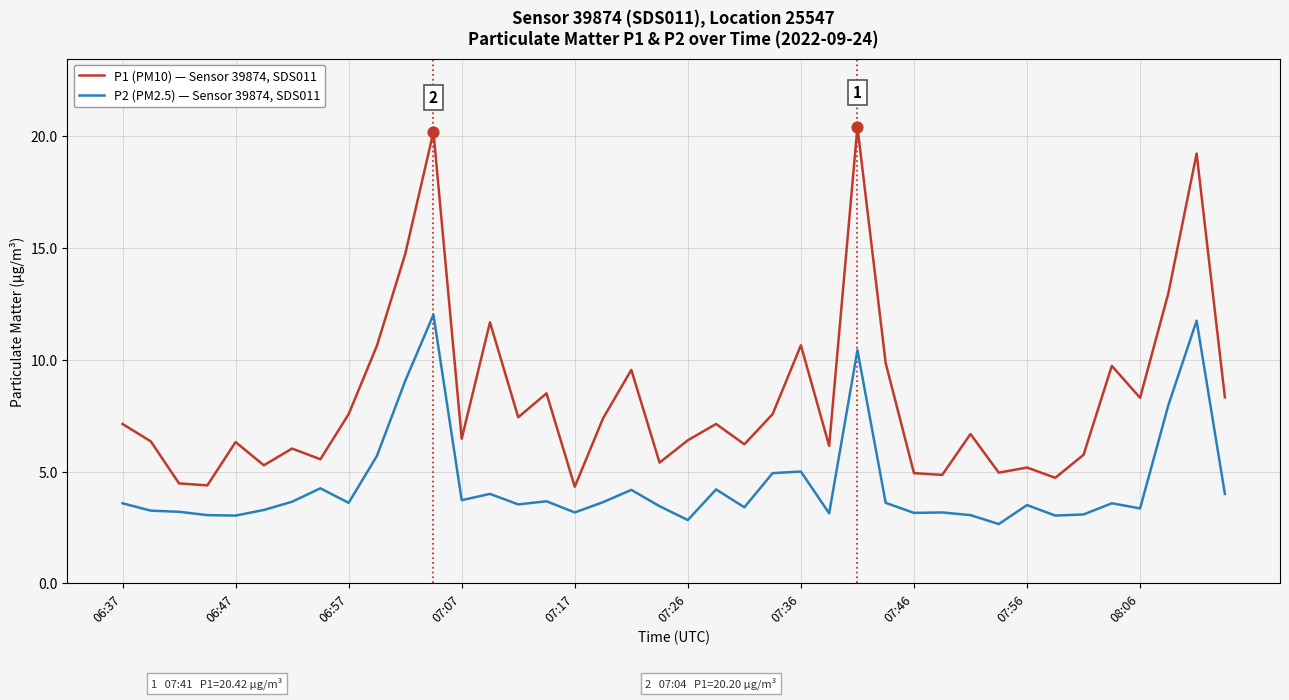

Which series has the largest total across all categories?

P1 (PM10) — Sensor 39874, SDS011